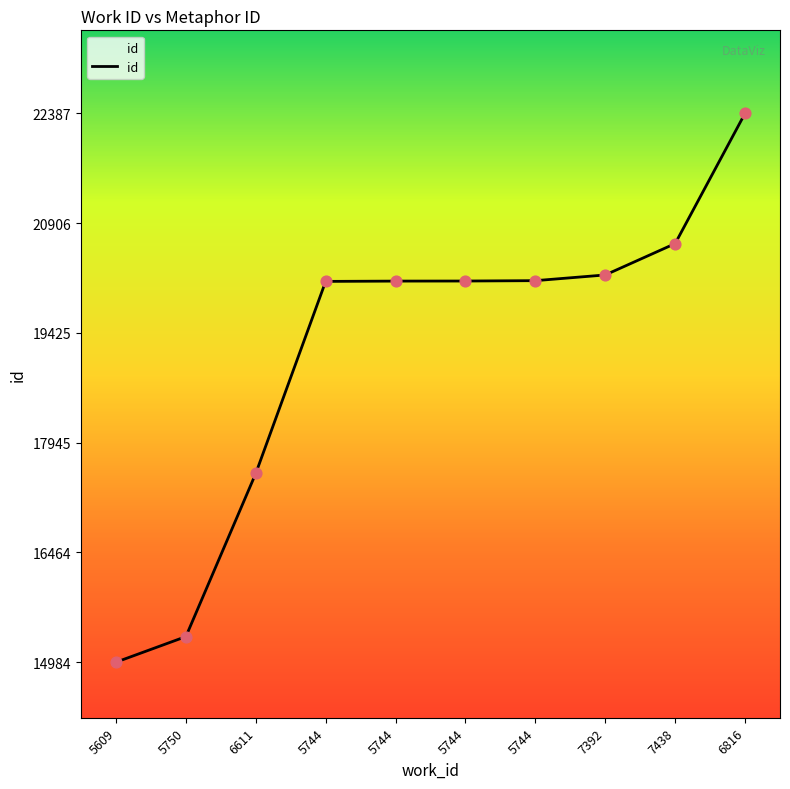

How many lines are shown in the chart?

1